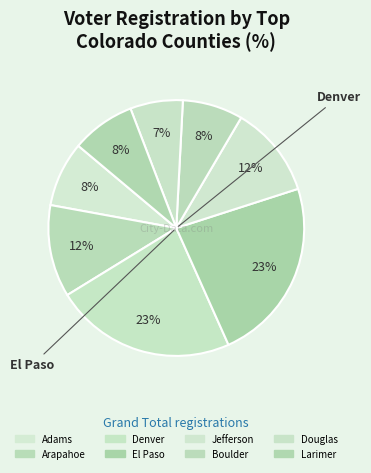

Rank the categories by value from highest to lowest.

El Paso, Denver, Arapahoe, Jefferson, Adams, Larimer, Boulder, Douglas